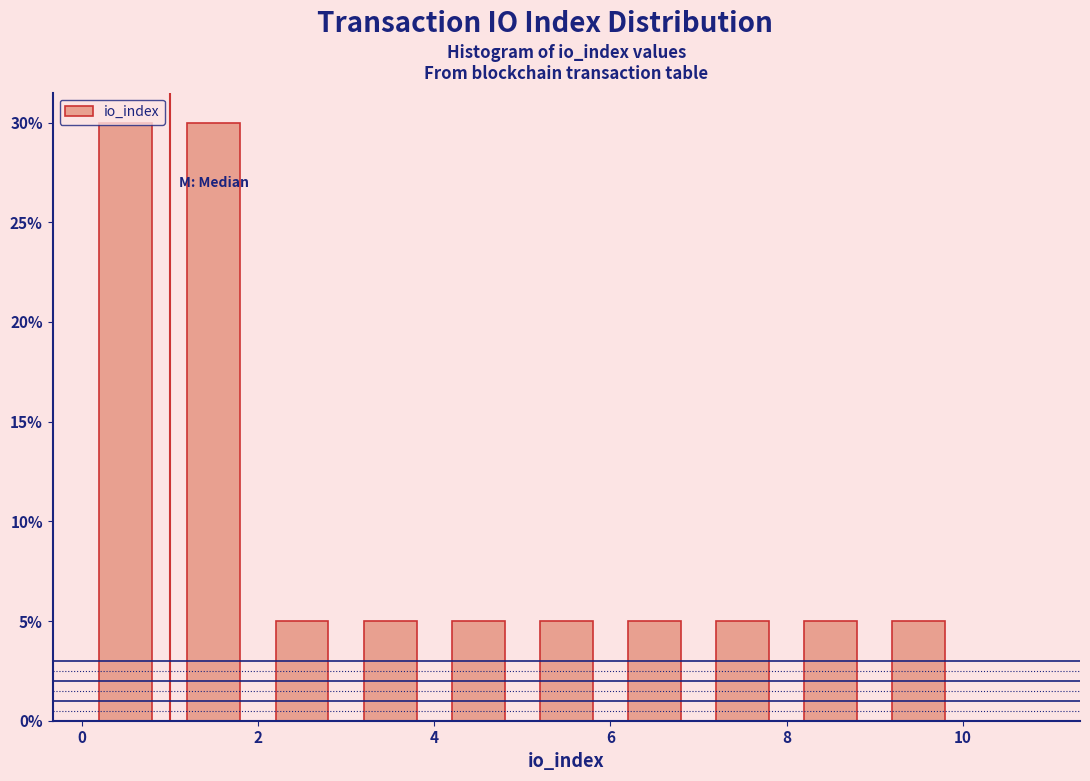

How tall is the bar that spans 9 to 10 on the x-axis? The values are not printed on the chart, so give them approximately, as read against the axis.

5